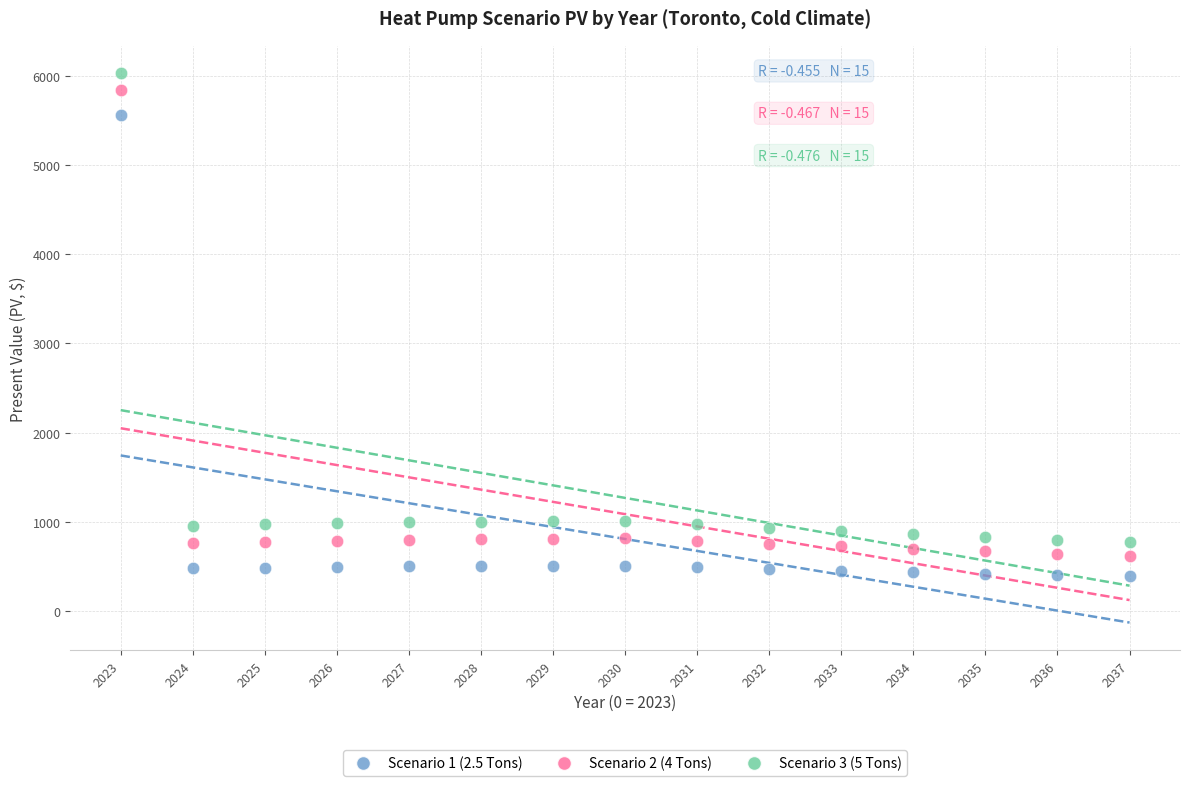

How many data points are displayed?

45